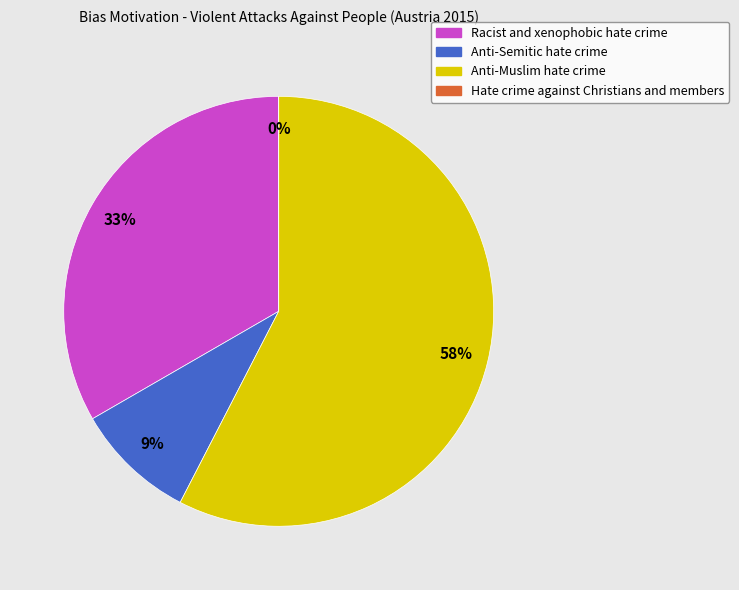

To the nearest percent, what is the average slice percentage?

25%